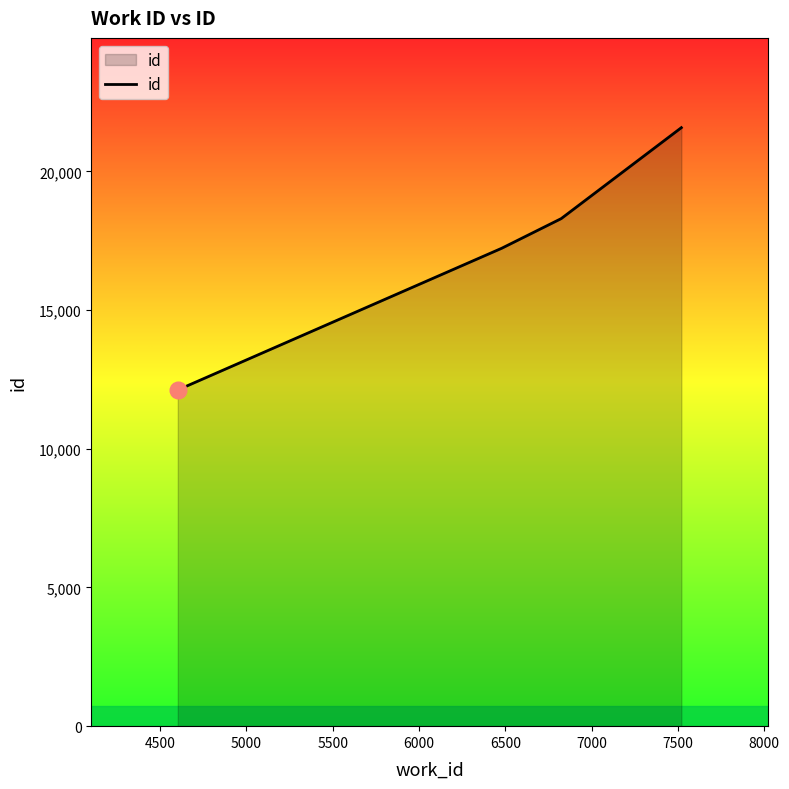

Does the chart display data point markers on the line(s)?

No